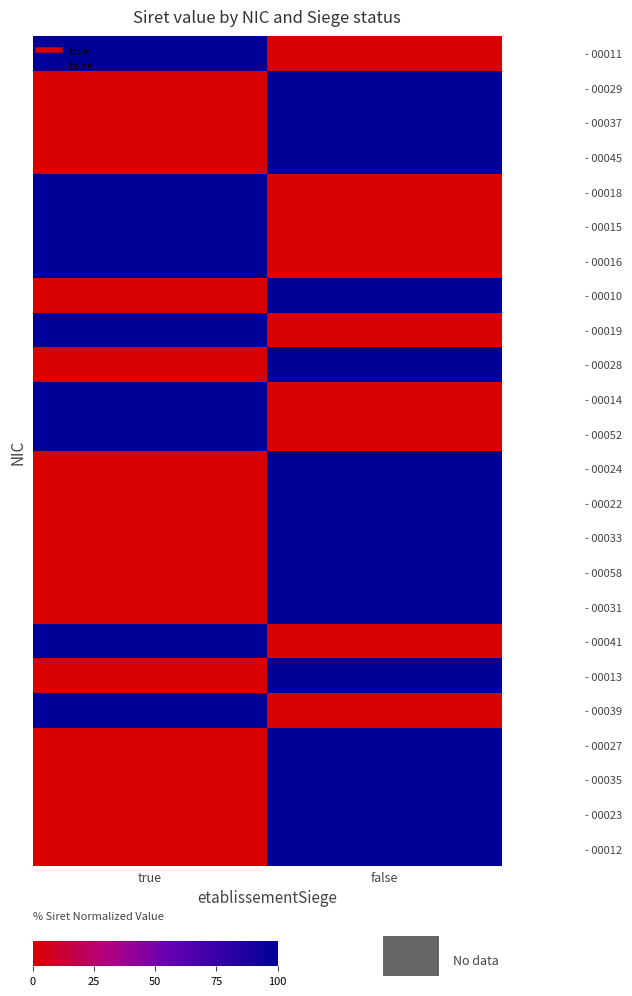

Reading left to right, transcribe all the data shown in this chart.

- 00011: true=100	false=0
- 00029: true=0	false=100
- 00037: true=0	false=100
- 00045: true=0	false=100
- 00018: true=100	false=0
- 00015: true=100	false=0
- 00016: true=100	false=0
- 00010: true=0	false=100
- 00019: true=100	false=0
- 00028: true=0	false=100
- 00014: true=100	false=0
- 00052: true=100	false=0
- 00024: true=0	false=100
- 00022: true=0	false=100
- 00033: true=0	false=100
- 00058: true=0	false=100
- 00031: true=0	false=100
- 00041: true=100	false=0
- 00013: true=0	false=100
- 00039: true=100	false=0
- 00027: true=0	false=100
- 00035: true=0	false=100
- 00023: true=0	false=100
- 00012: true=0	false=100